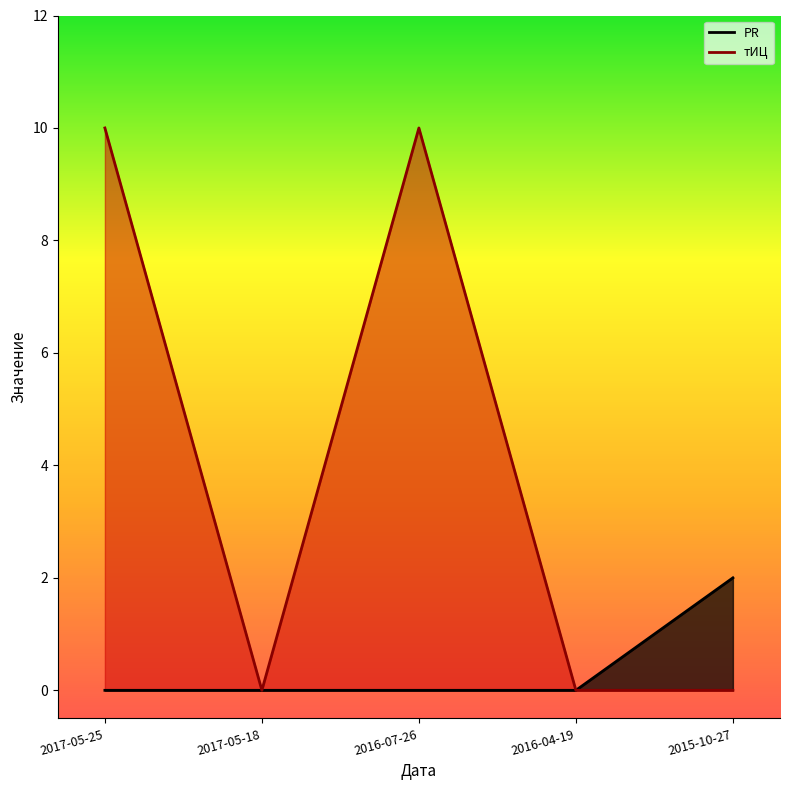

How many distinct data groups are displayed?

2